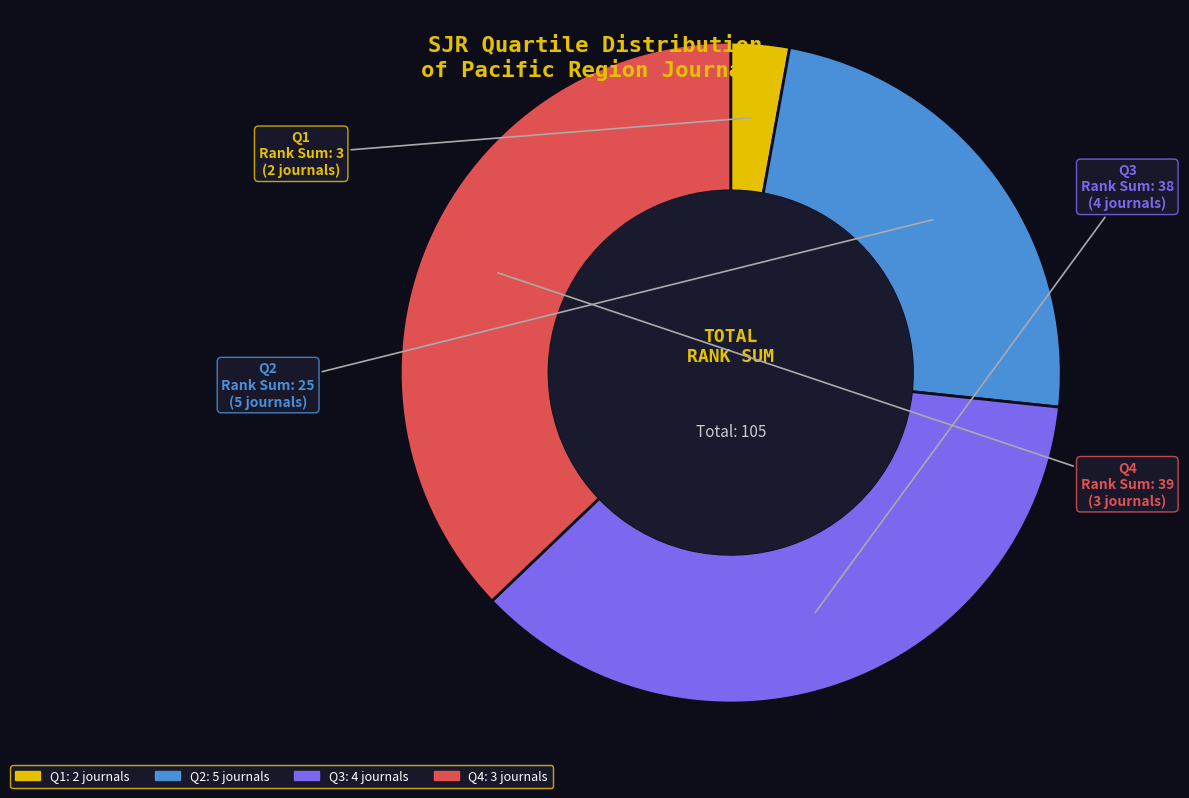

Is Q3 the majority of the pie?

No